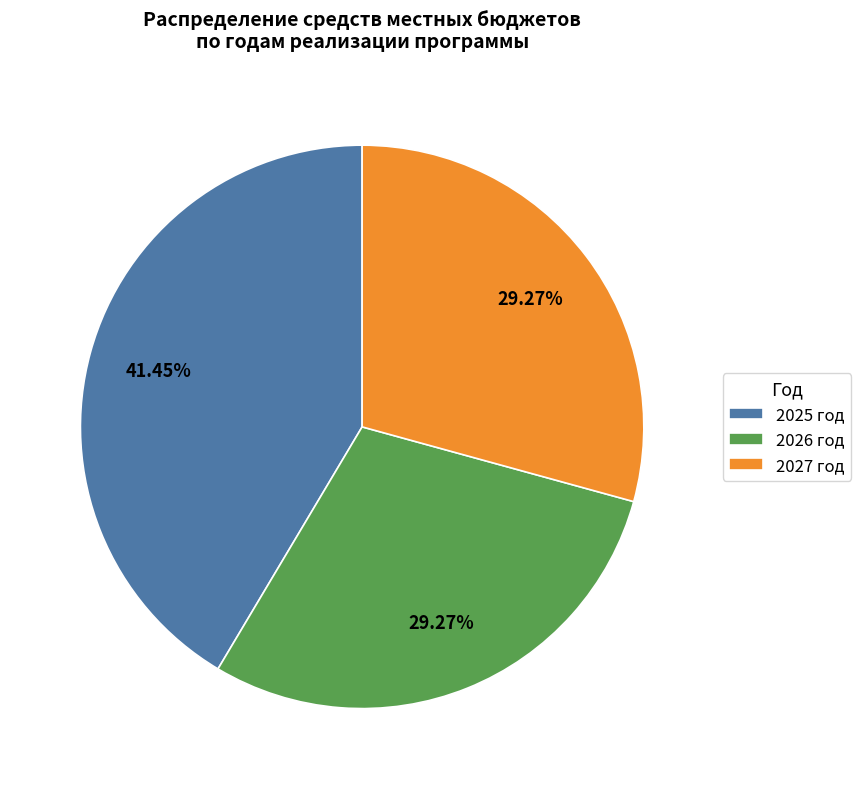

Is there a majority slice in this chart?

No